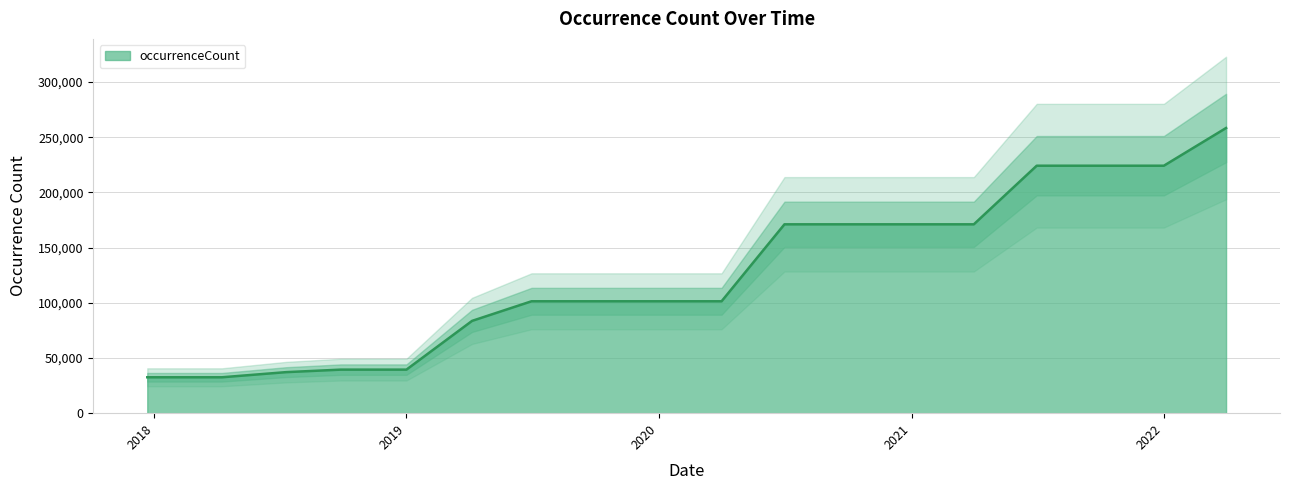

What is the average value?

126993